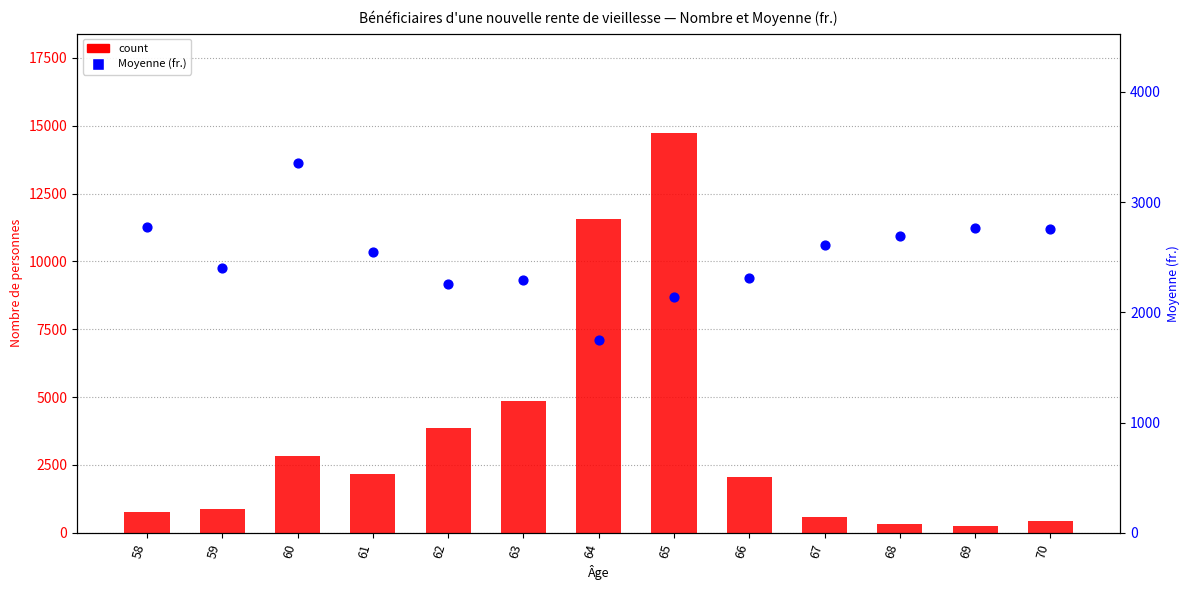

At which category is the sum across all series the highest?

65